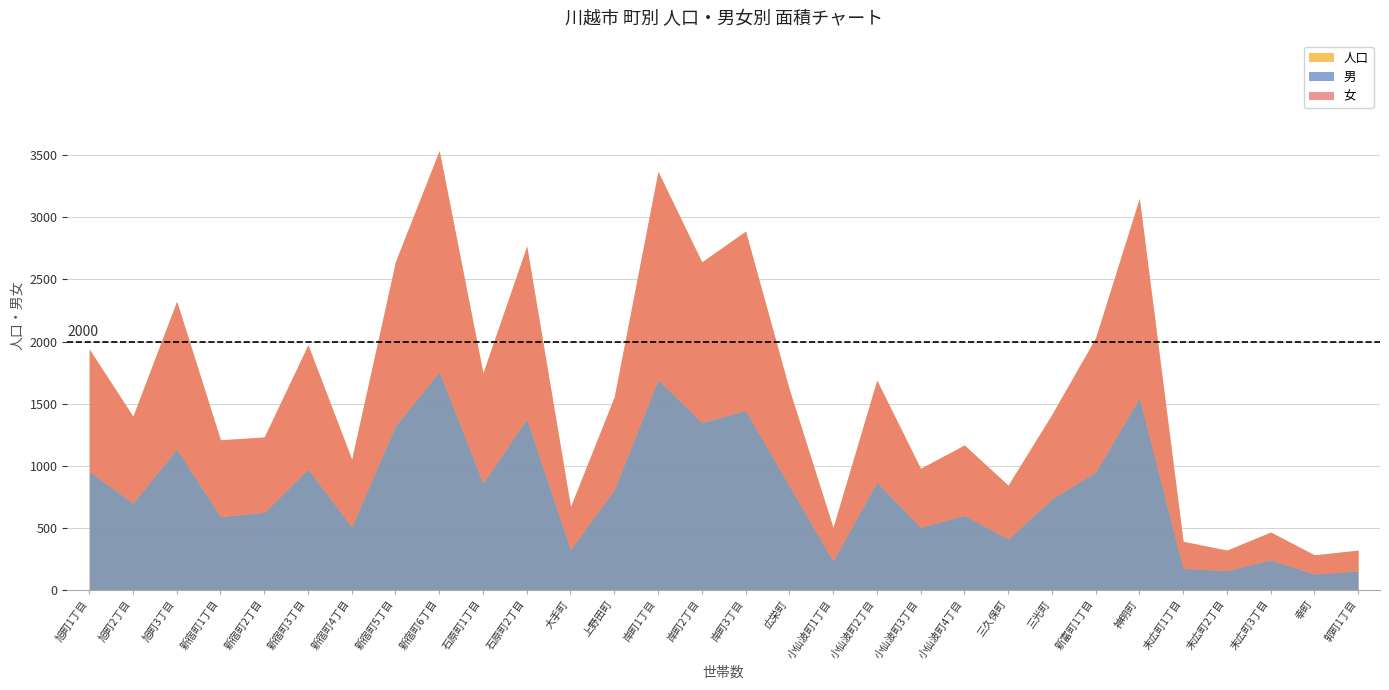

Reading left to right, extract all data points from this chart.

人口: 旭町1丁目=1941	旭町2丁目=1399	旭町3丁目=2325	新宿町1丁目=1209	新宿町2丁目=1231	新宿町3丁目=1974	新宿町4丁目=1052	新宿町5丁目=2645	新宿町6丁目=3539	石原町1丁目=1748	石原町2丁目=2770	大手町=670	上野田町=1555	岸町1丁目=3370	岸町2丁目=2642	岸町3丁目=2890	広栄町=1615	小仙波町1丁目=502	小仙波町2丁目=1689	小仙波町3丁目=979	小仙波町4丁目=1167	三久保町=843	三光町=1413	新富町1丁目=2031	神明町=3154	末広町1丁目=391	末広町2丁目=320	末広町3丁目=466	幸町=282	郭町1丁目=320
男: 旭町1丁目=955	旭町2丁目=700	旭町3丁目=1135	新宿町1丁目=591	新宿町2丁目=625	新宿町3丁目=973	新宿町4丁目=508	新宿町5丁目=1323	新宿町6丁目=1758	石原町1丁目=861	石原町2丁目=1378	大手町=325	上野田町=808	岸町1丁目=1694	岸町2丁目=1348	岸町3丁目=1445	広栄町=838	小仙波町1丁目=233	小仙波町2丁目=868	小仙波町3丁目=504	小仙波町4丁目=600	三久保町=410	三光町=733	新富町1丁目=949	神明町=1549	末広町1丁目=174	末広町2丁目=156	末広町3丁目=242	幸町=128	郭町1丁目=153
女: 旭町1丁目=986	旭町2丁目=699	旭町3丁目=1190	新宿町1丁目=618	新宿町2丁目=606	新宿町3丁目=1001	新宿町4丁目=544	新宿町5丁目=1322	新宿町6丁目=1781	石原町1丁目=887	石原町2丁目=1392	大手町=345	上野田町=747	岸町1丁目=1676	岸町2丁目=1294	岸町3丁目=1445	広栄町=777	小仙波町1丁目=269	小仙波町2丁目=821	小仙波町3丁目=475	小仙波町4丁目=567	三久保町=433	三光町=680	新富町1丁目=1082	神明町=1605	末広町1丁目=217	末広町2丁目=164	末広町3丁目=224	幸町=154	郭町1丁目=167